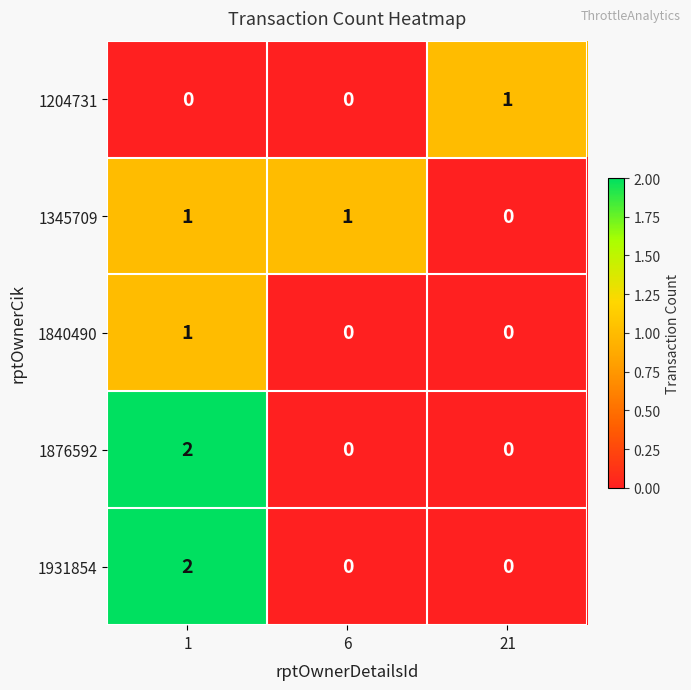

How many categories are shown in the chart?

3